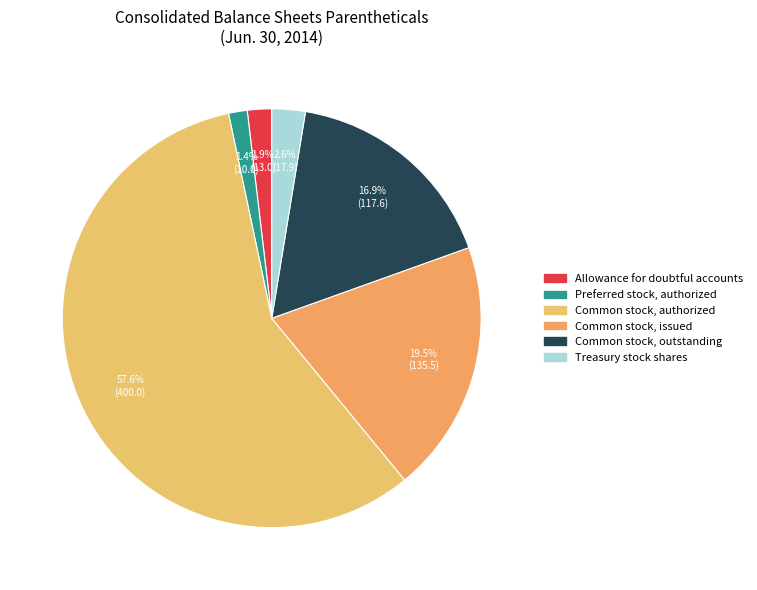

What is the smallest slice in the pie chart?

Preferred stock, authorized